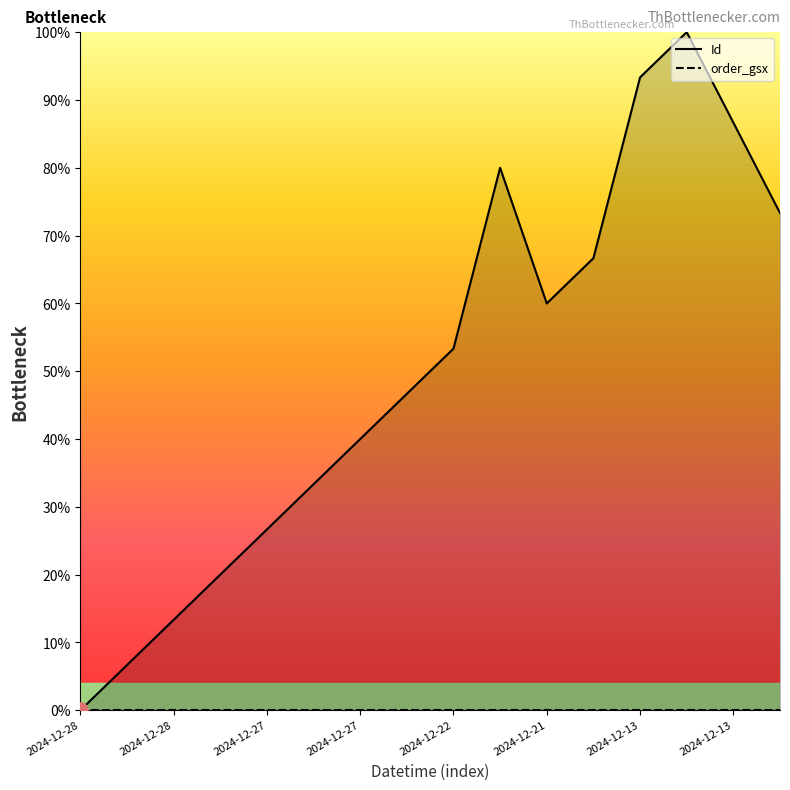

Approximately how many times larger is the value at 2024-12-27 20:04:04 compared to 2024-12-28 05:14:44?

1.3